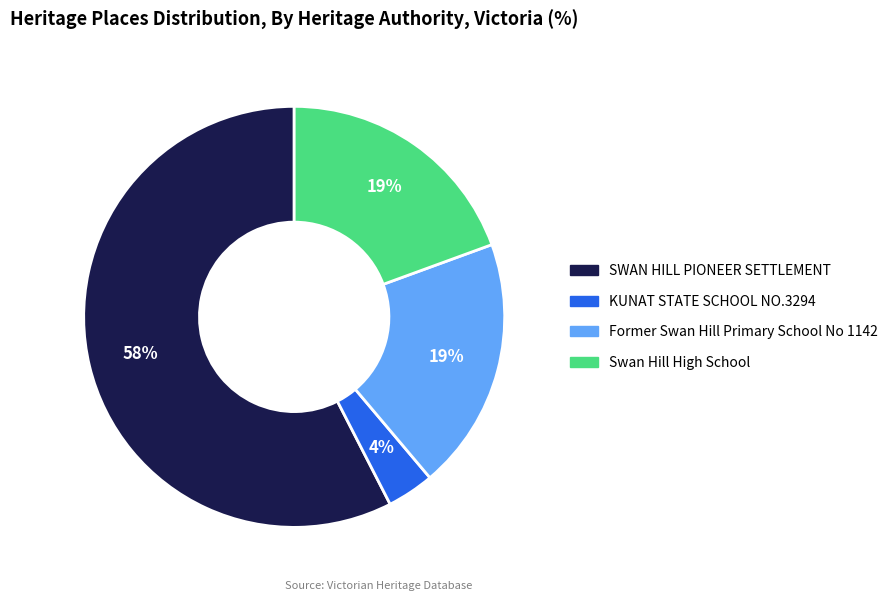

True or false: Former Swan Hill Primary School No 1142 accounts for 14% of the total.

False